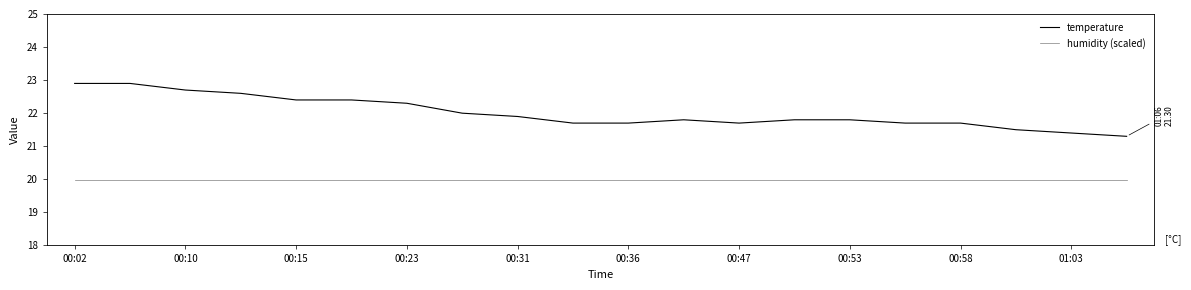

Which series has the widest spread of values?

temperature